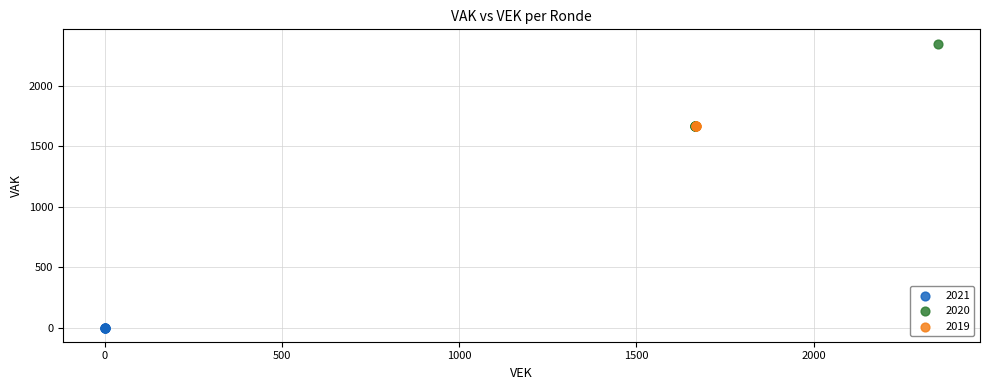

Which series reaches the maximum Y coordinate?

2020